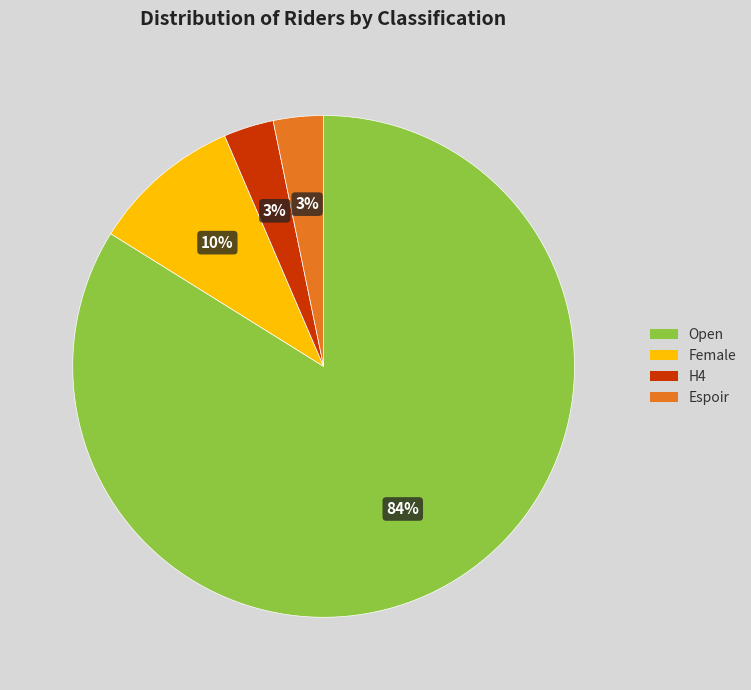

Which slice represents more than half of the pie?

Open